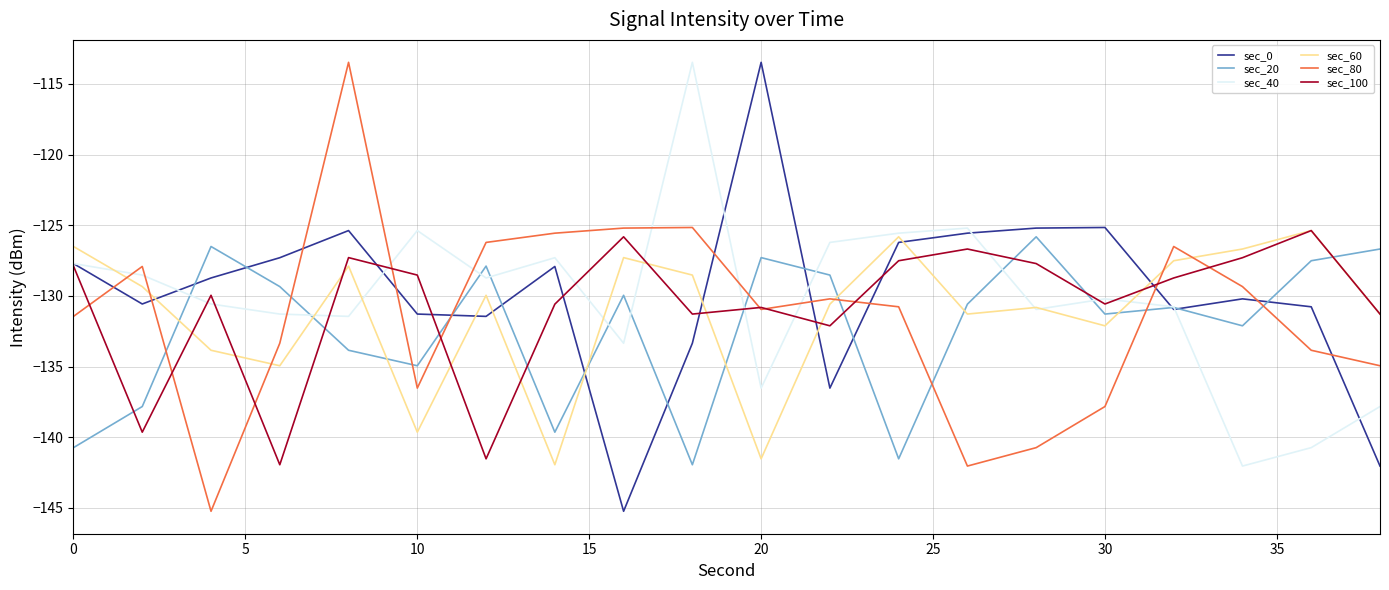

What is the greatest value displayed?

-113.5